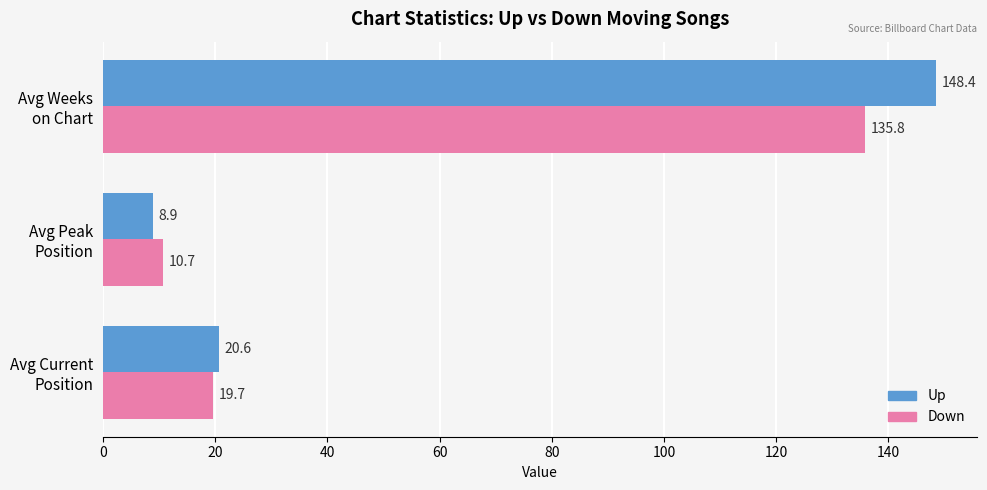

Which series has the largest total across all categories?

Up